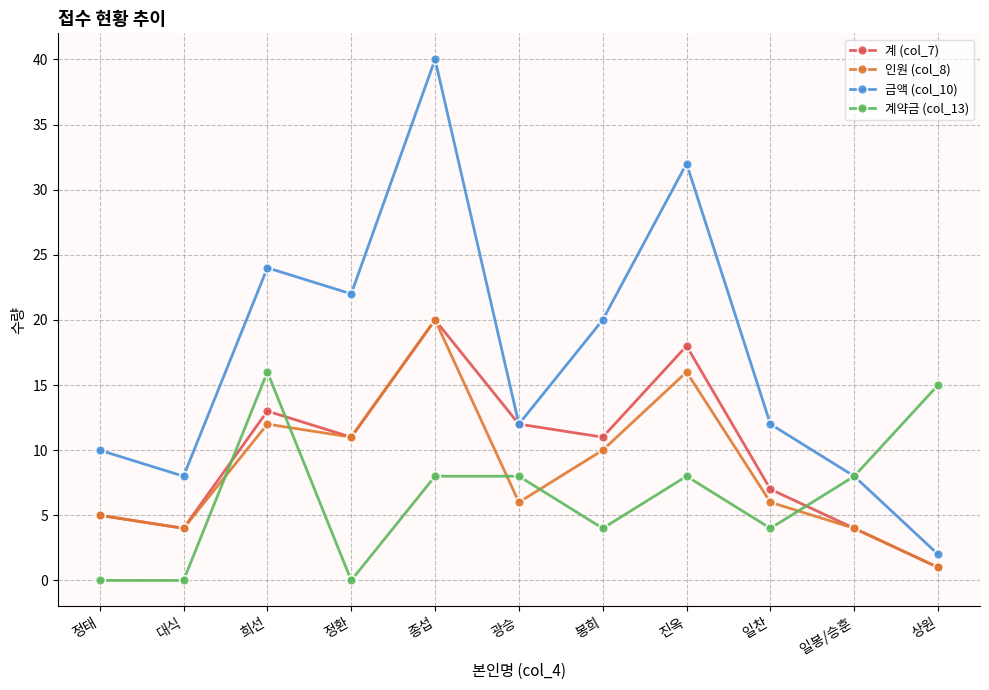

The 인원 (col_8) series shows 2 at 광승. True or false?

False